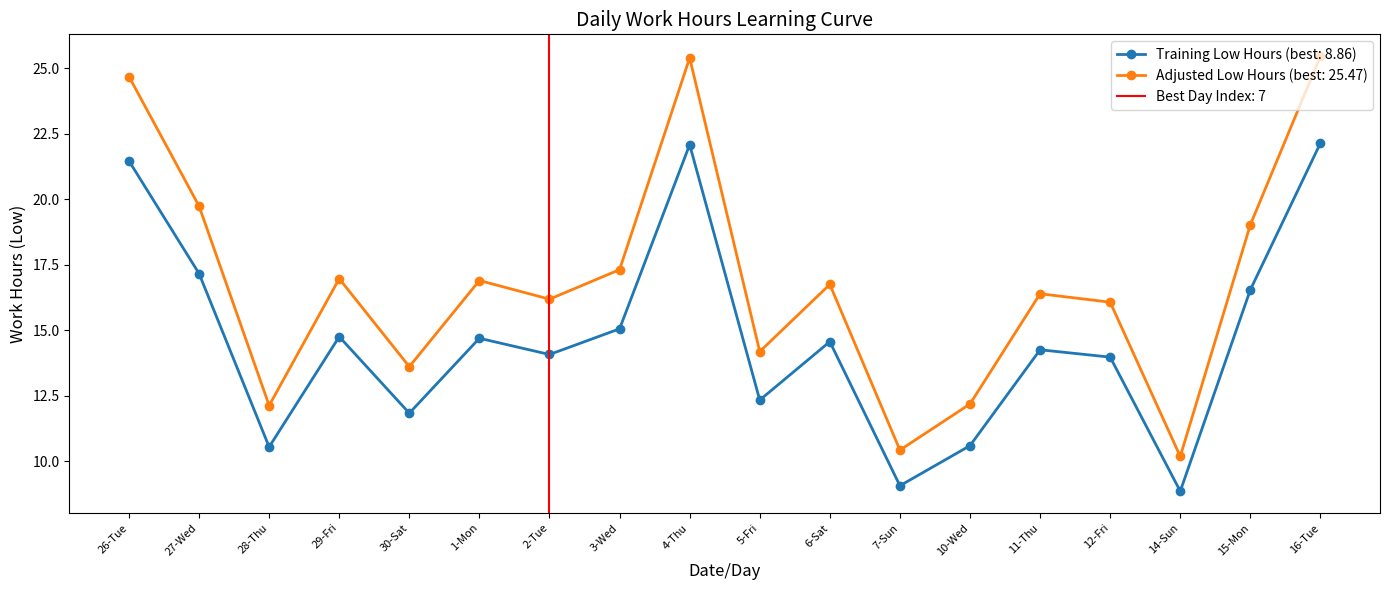

What is the difference between the values at 11-Thu and 4-Thu?

7.8